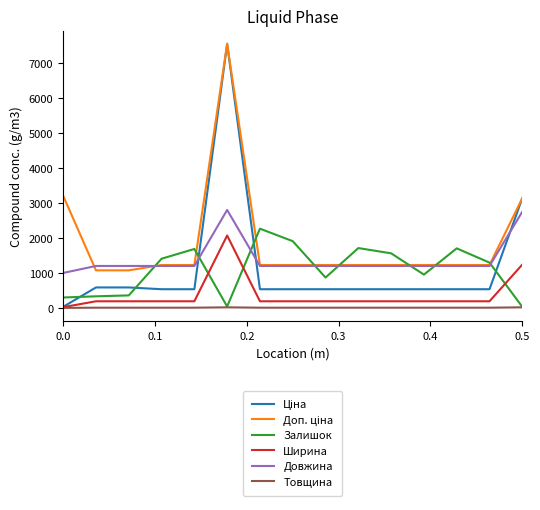

True or false: Довжина and Товщина intersect in this chart.

False